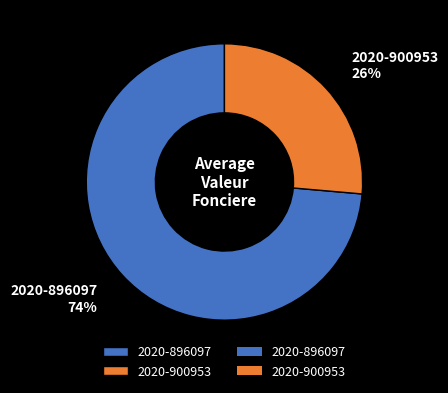

Which slice is the smallest?

2020-900953